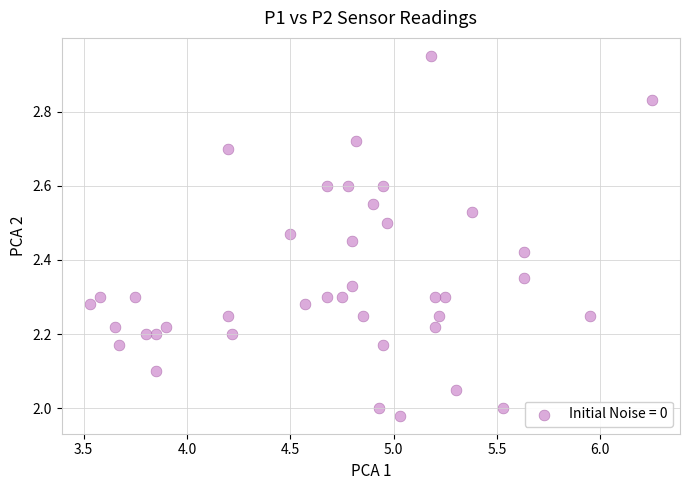

How many points are shown in the scatter plot?

40